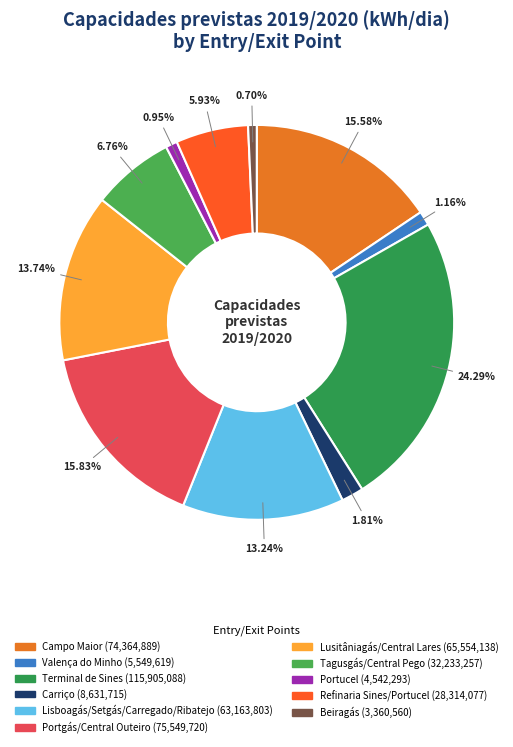

What percentage is the Portgás/Central Outeiro slice, to the nearest percent?

16%